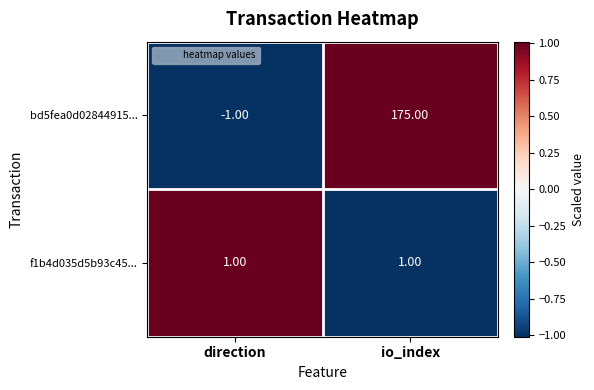

At which category does the chart reach its minimum across all series?

direction